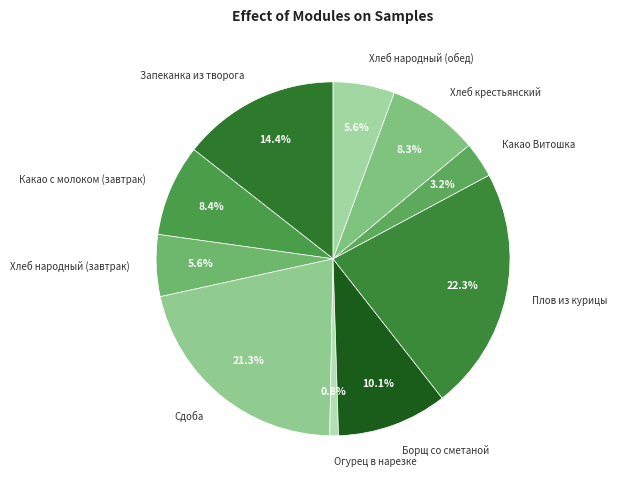

How many slices are in this pie chart?

10